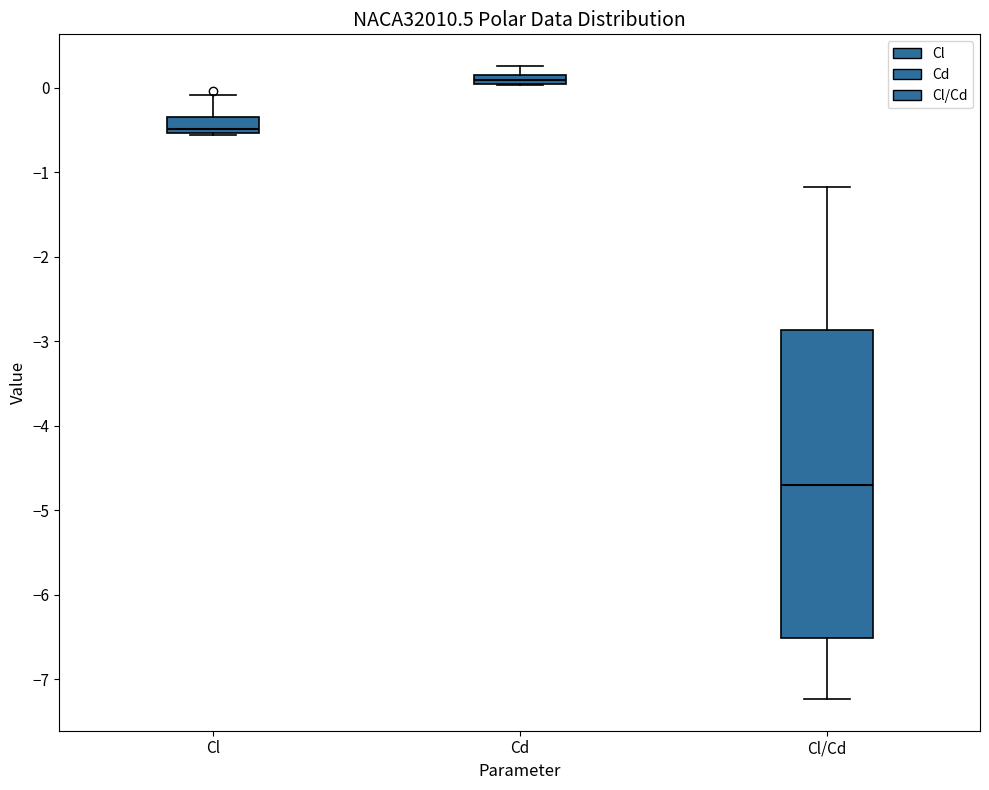

Where does the median line of the box for Cd sit on the y-axis? The values are not printed on the chart, so give them approximately, as read against the axis.

0.1